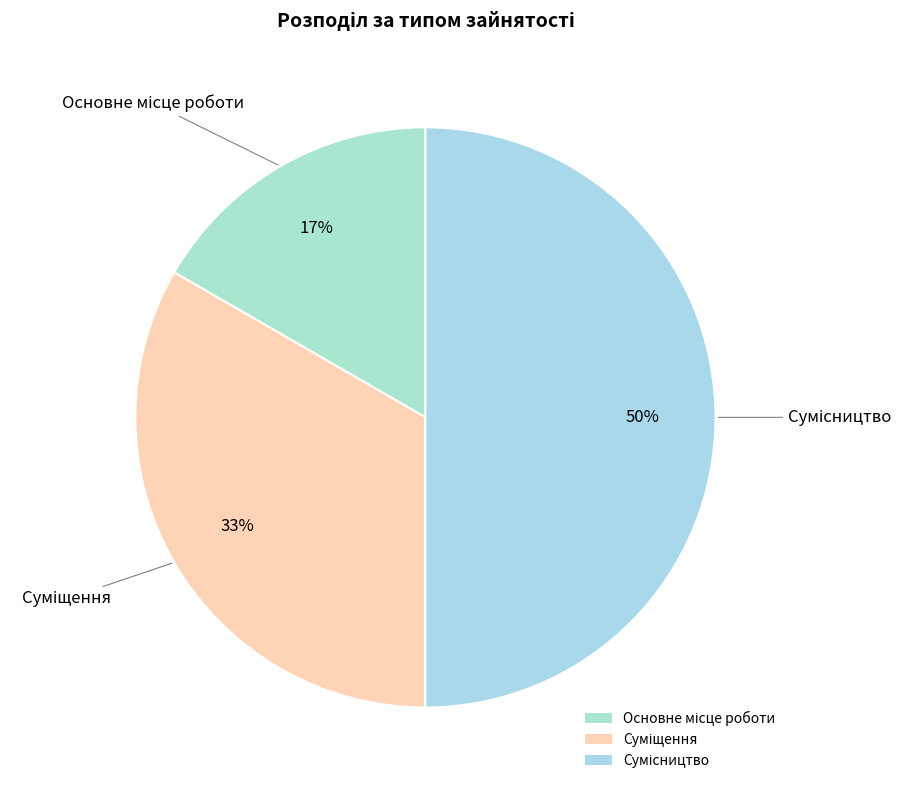

To the nearest percent, what is the difference between the largest and smallest slice percentages?

33%